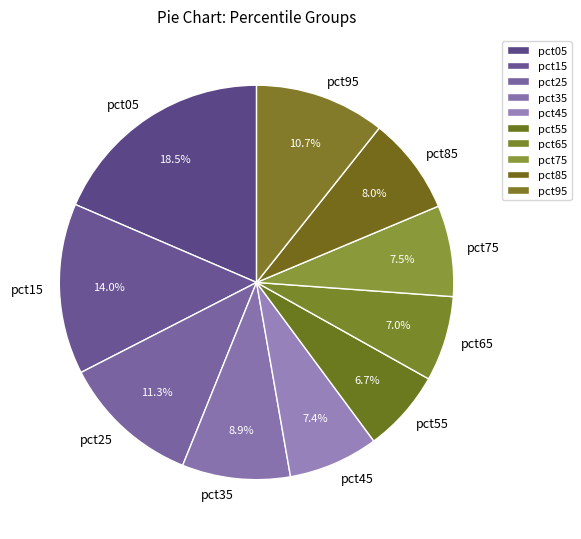

Is pct25 the majority of the pie?

No